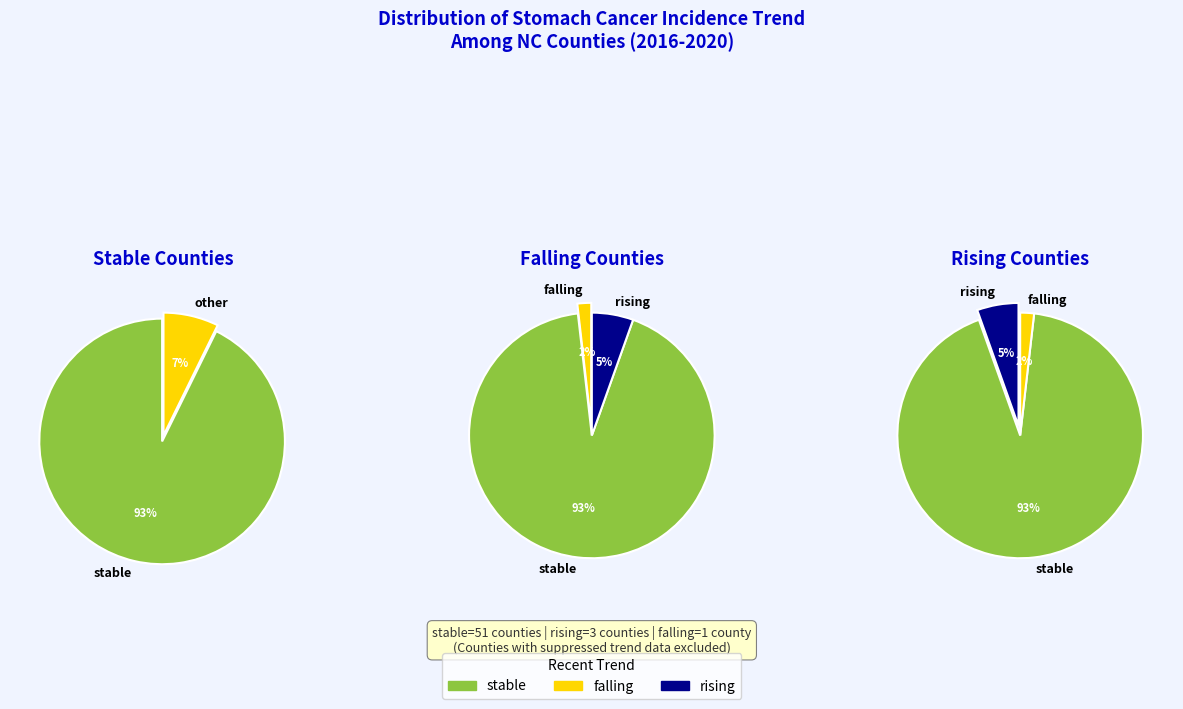

Count the number of slices in the pie.

3